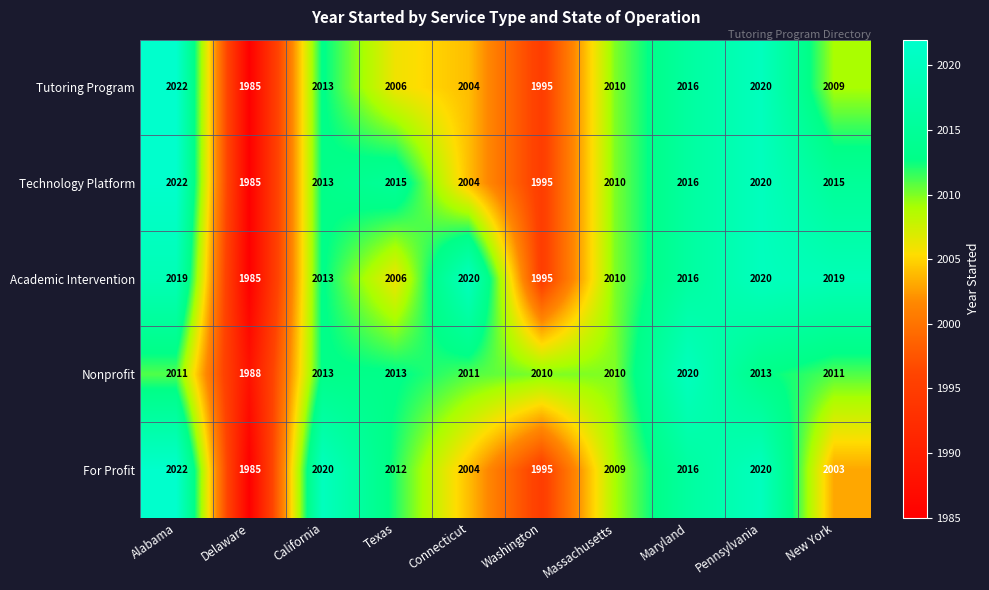

Which category has the lowest value in the For Profit series?

Delaware